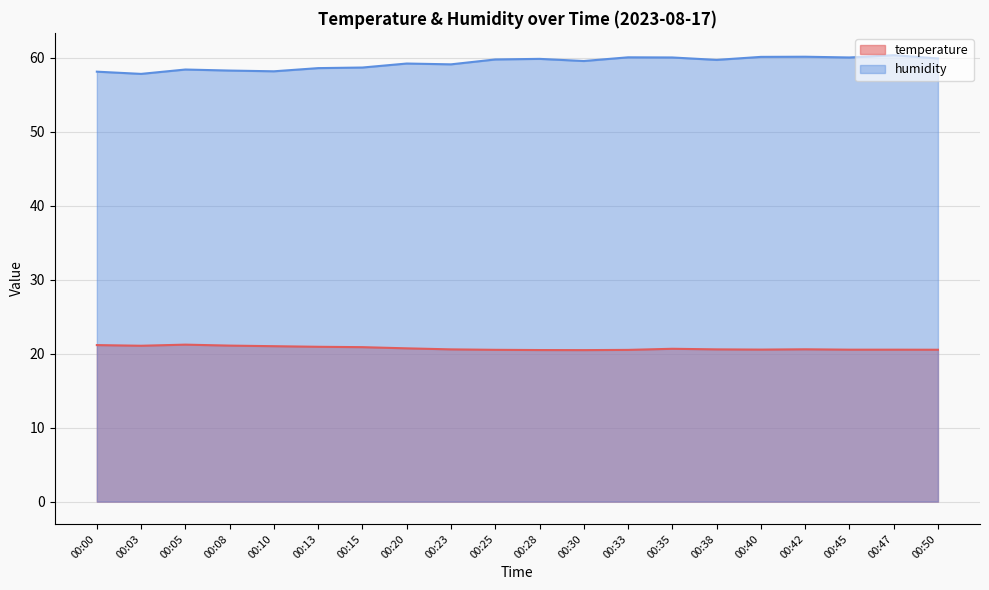

The temperature series shows 20.9 at 00:15. True or false?

True